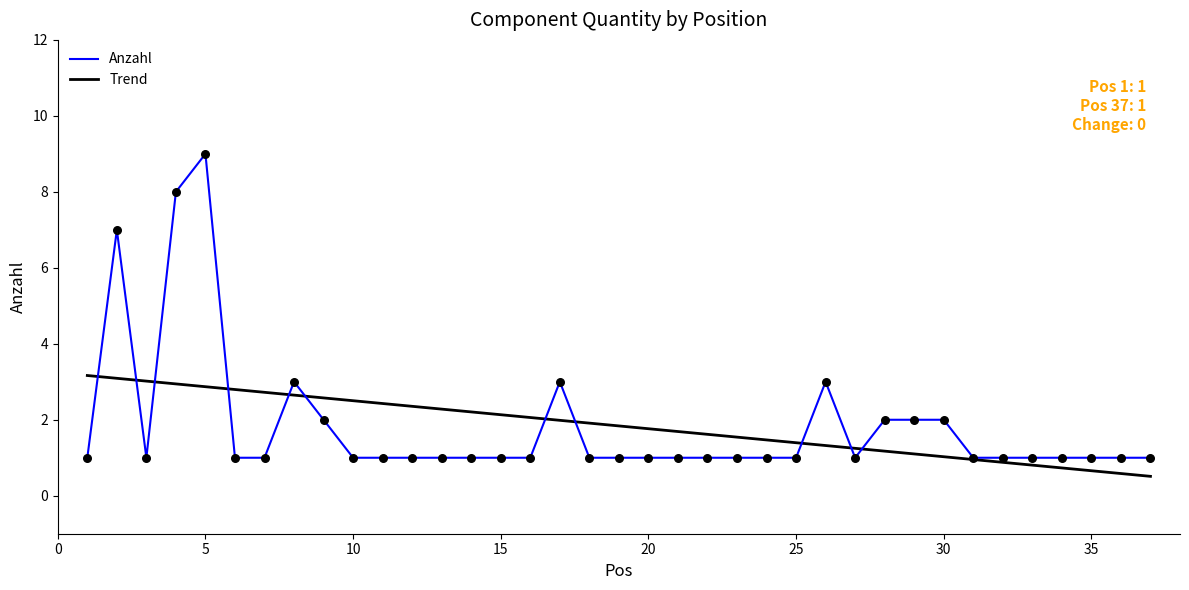

What is the minimum value for Trend?

0.5